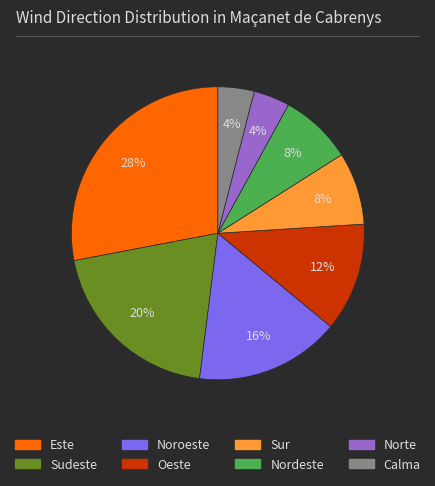

The Noroeste slice represents 16% of the pie. True or false?

True